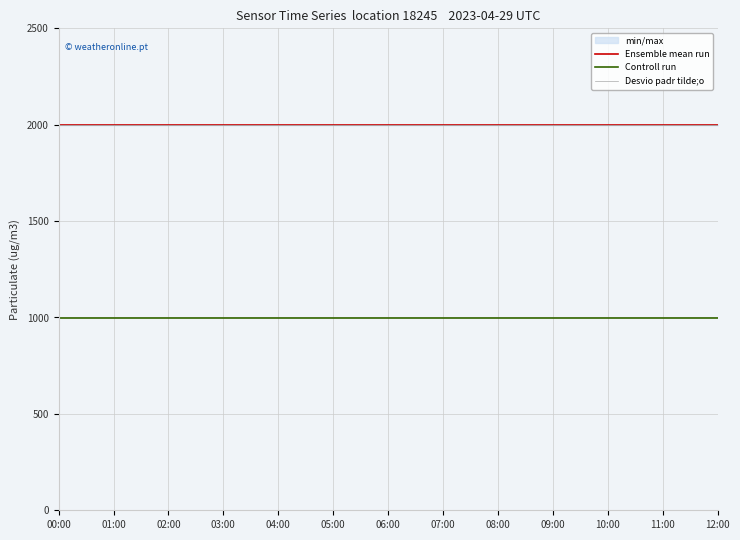

True or false: Desvio padr tilde;o and Ensemble mean run intersect in this chart.

False